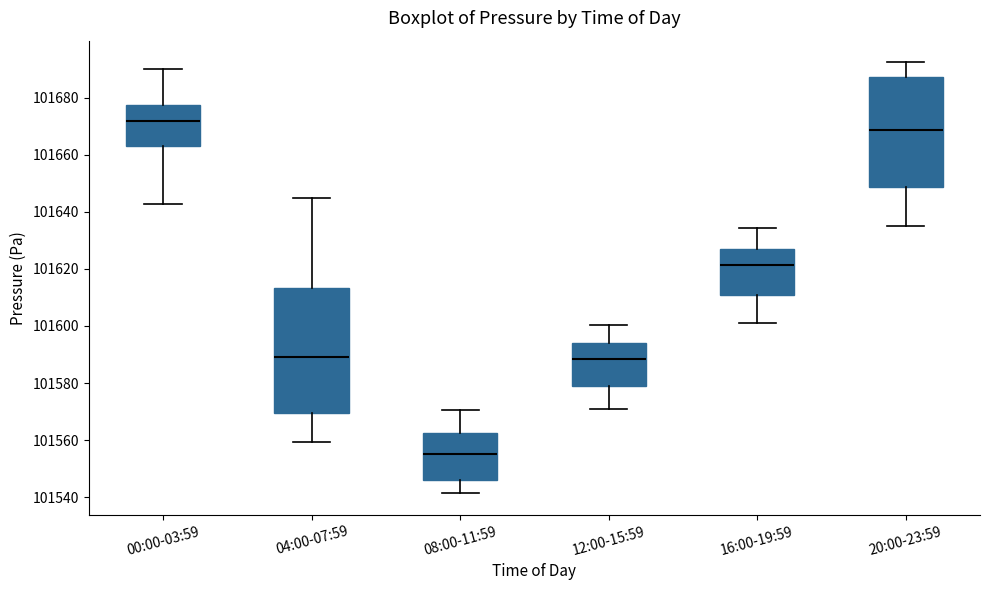

Which box is the tallest, from its lower edge to its upper edge?

04:00-07:59